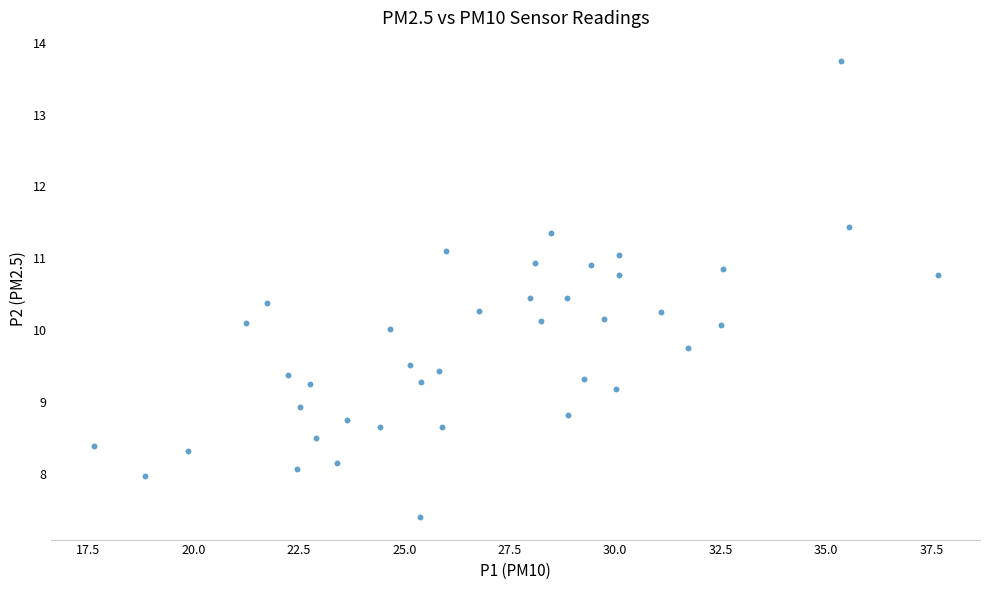

What is the range of X values (max minus min)?

20.0